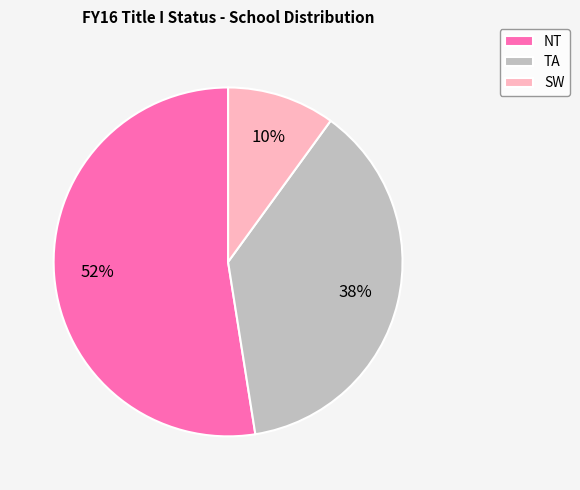

Which has a higher value, SW or NT?

NT